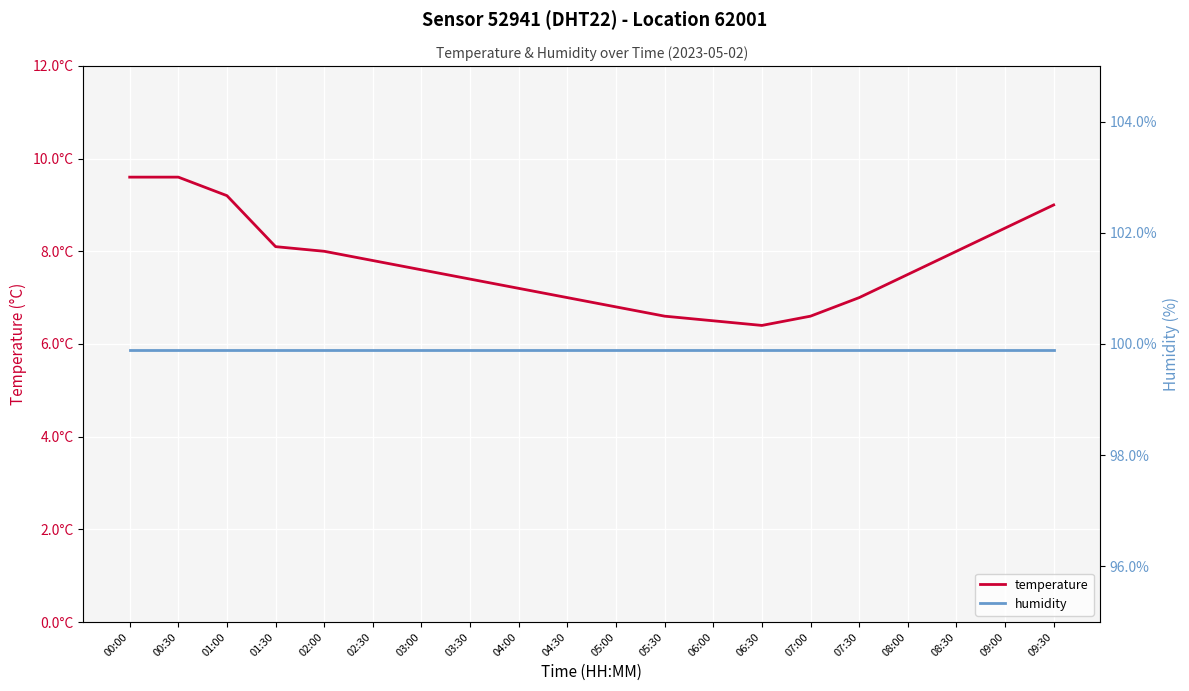

What are all the series names shown in the legend?

temperature, humidity